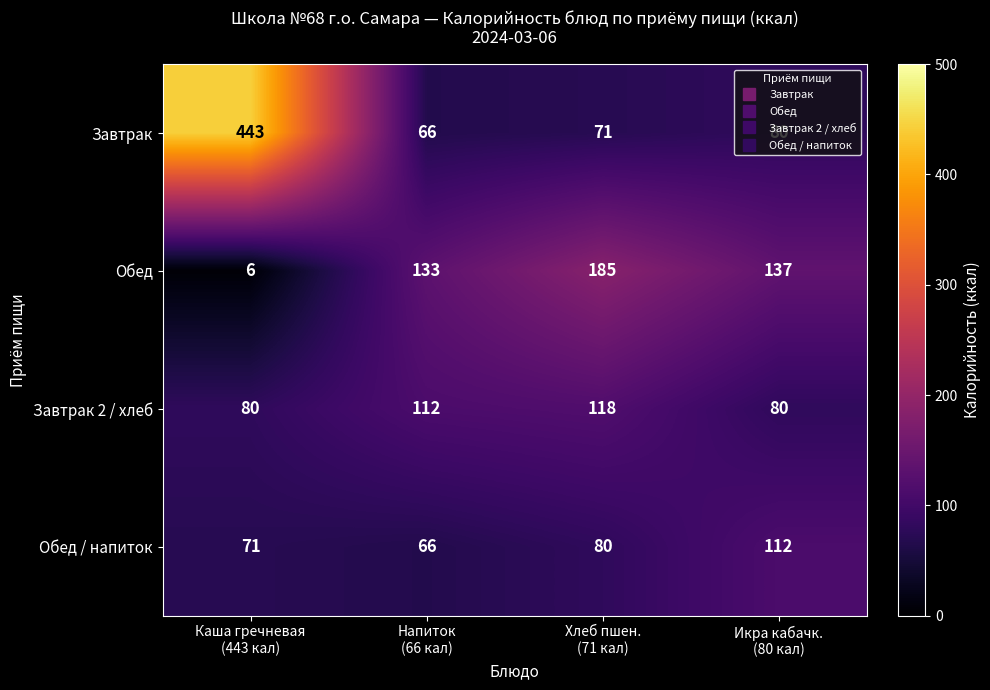

What is the difference between the second highest and second lowest values in the Завтрак series?

9